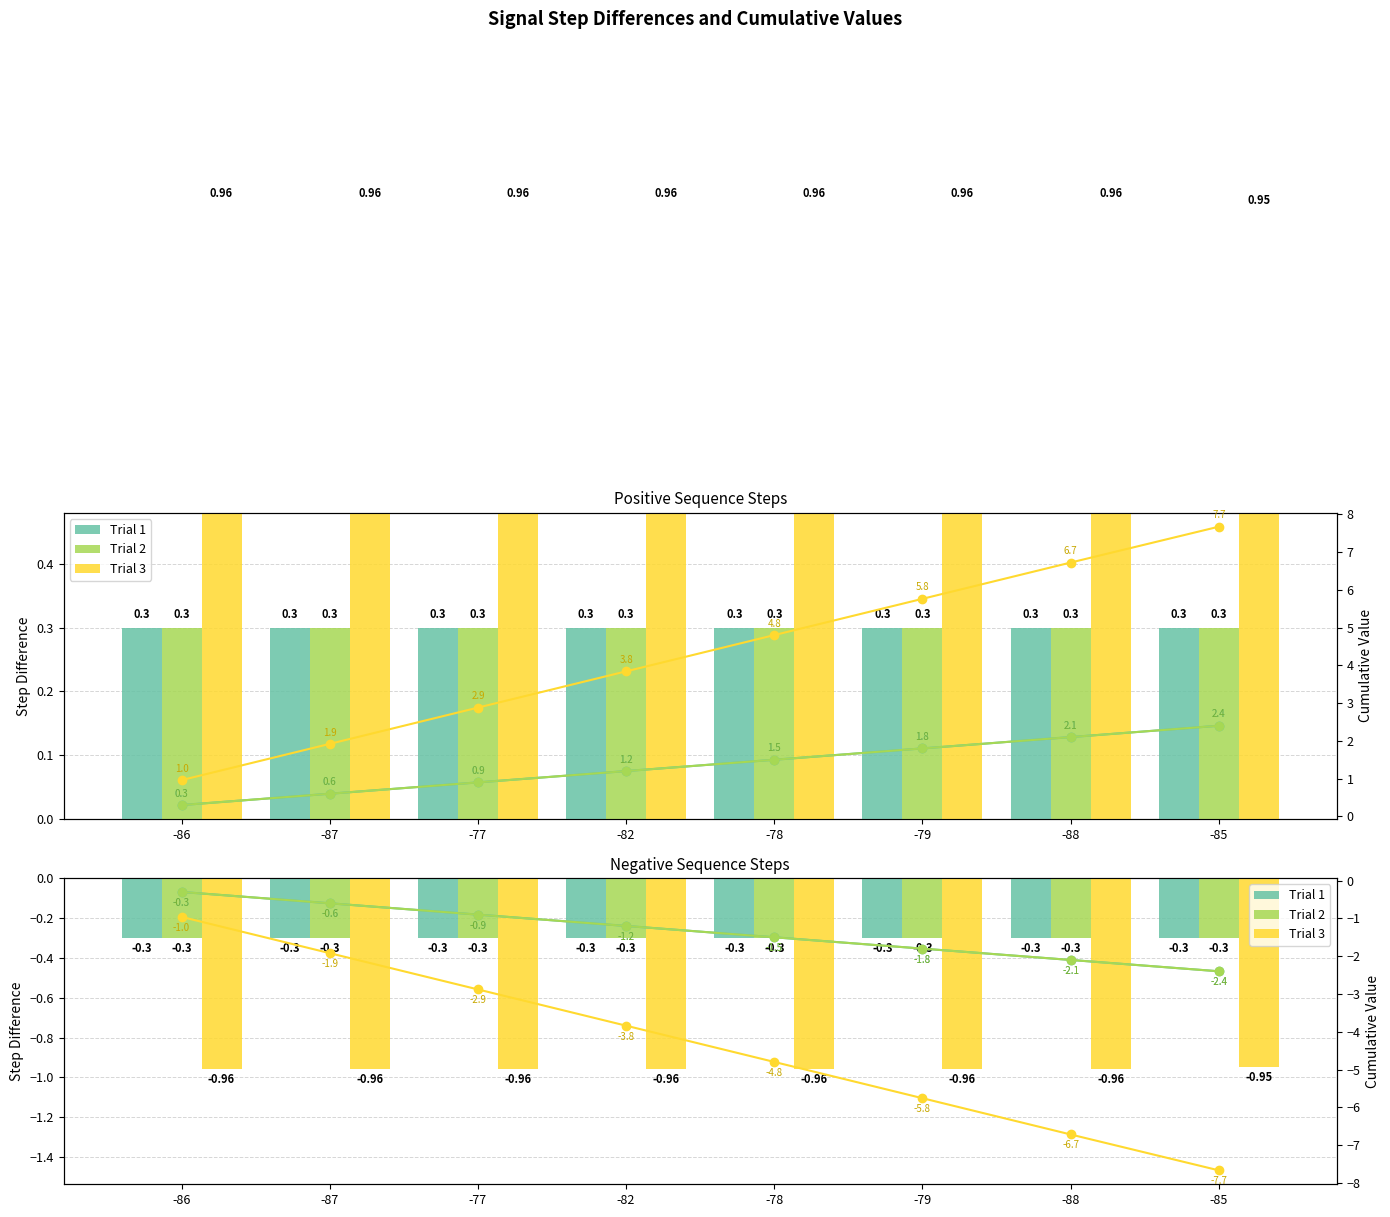

What is the label of the 4th bar from the left?

-82